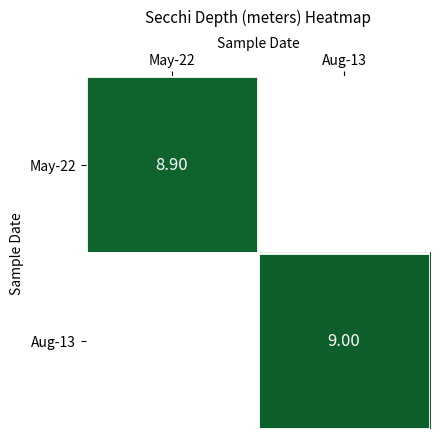

At which category does the chart reach its peak across all series?

Aug-13